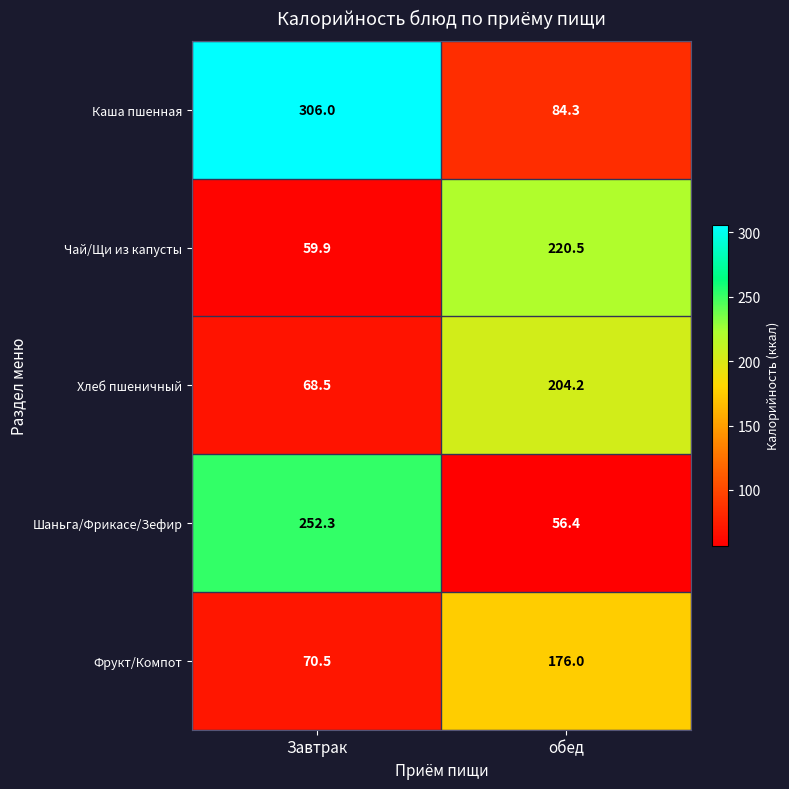

Which series changed the most between Завтрак and обед?

Каша пшенная